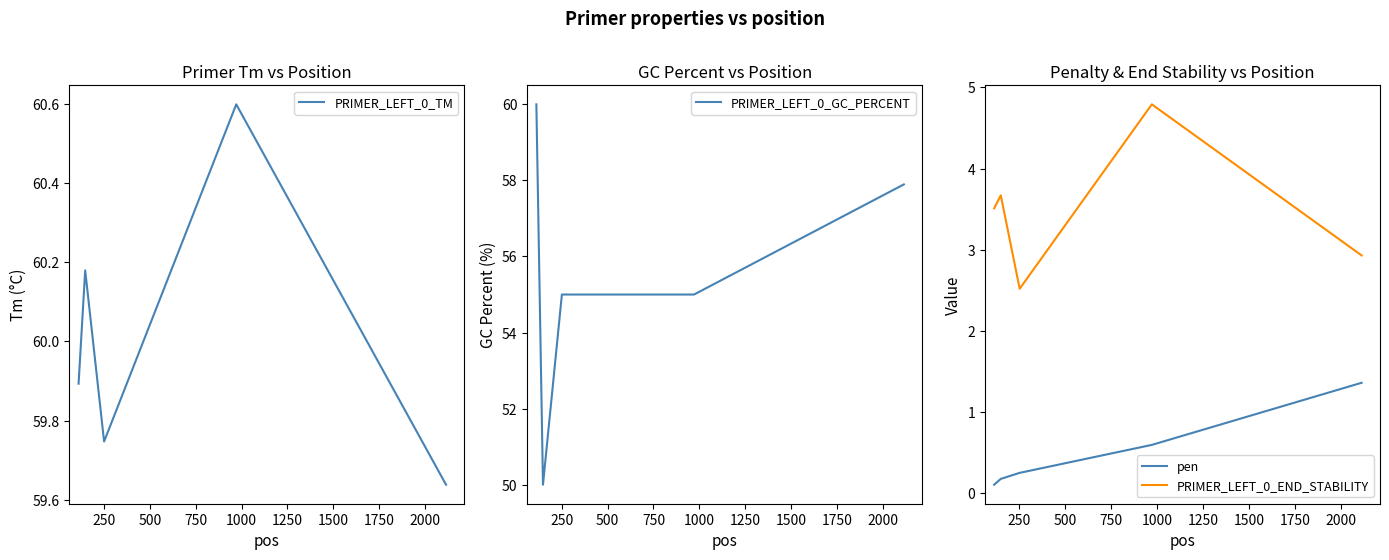

What is the highest value of the PRIMER_LEFT_0_TM series?

60.6